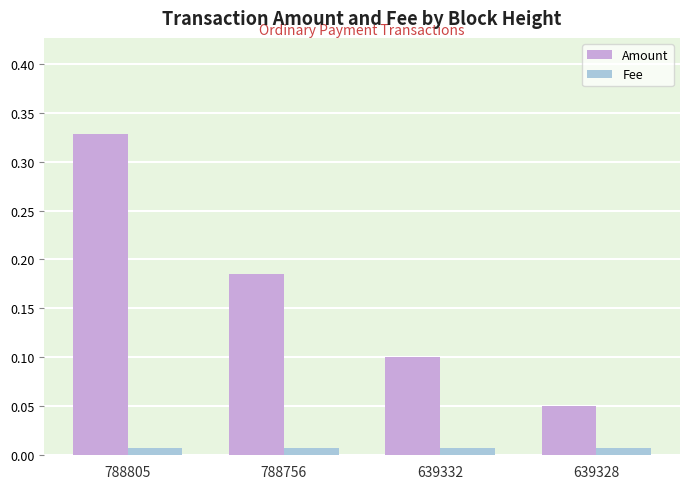

True or false: Amount has a value of 0.3 at 788756.

False